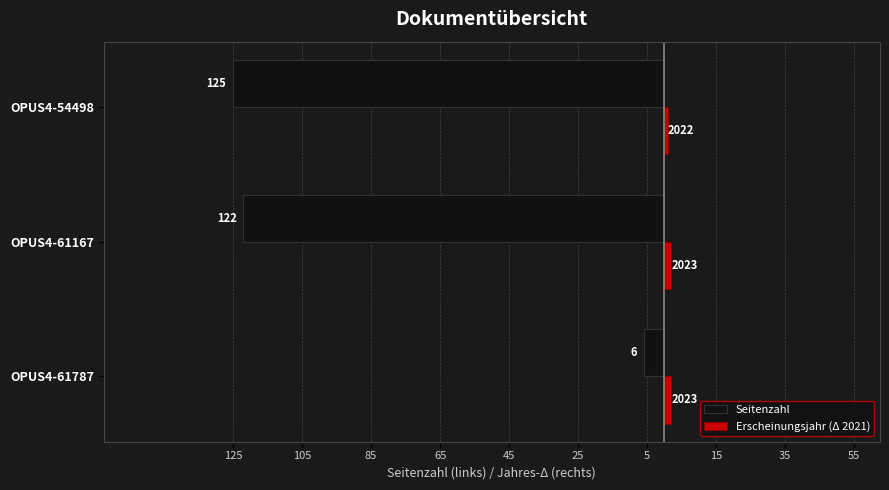

How many groups of bars are there?

3